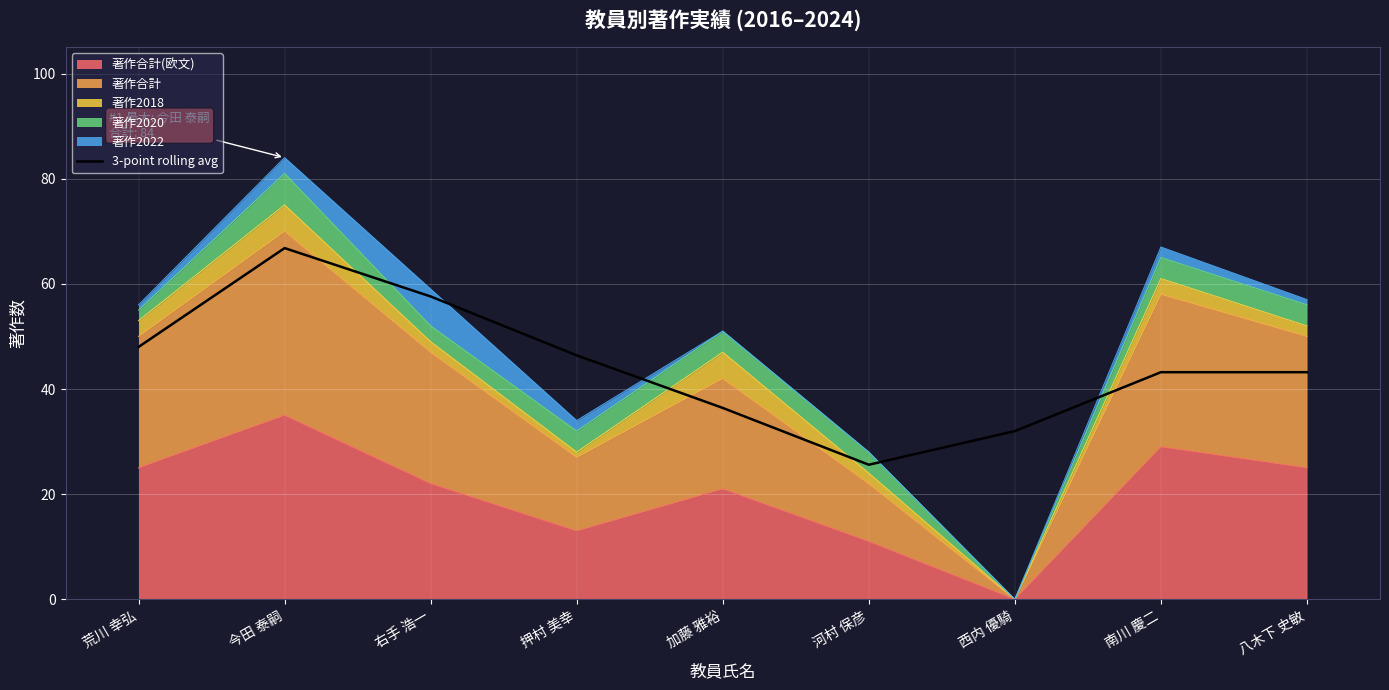

Count the number of categories in the chart.

9